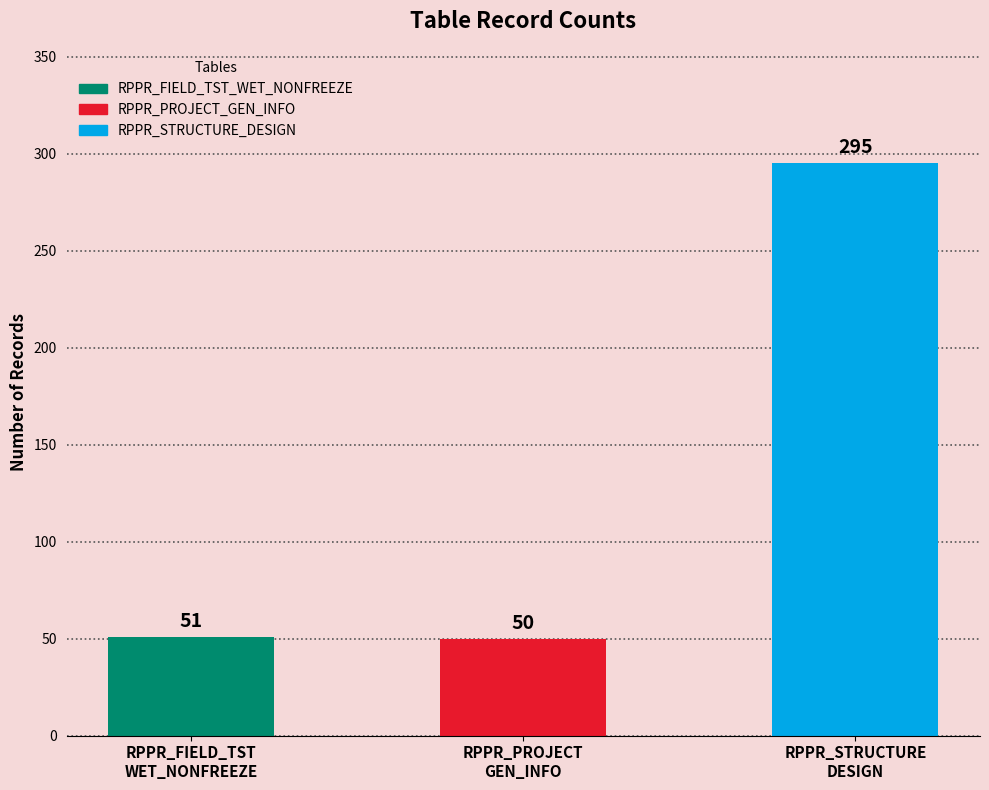

What is the change in value from RPPR_FIELD_TST
WET_NONFREEZE to RPPR_PROJECT
GEN_INFO?

-1